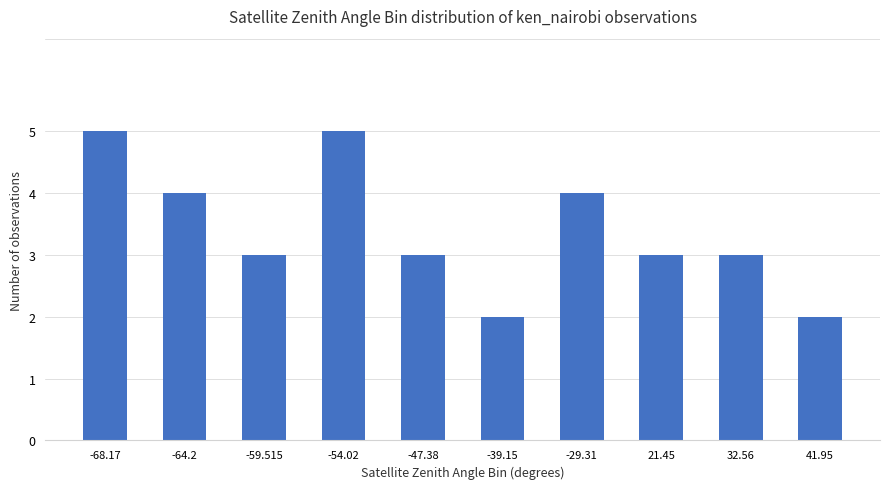

Count the number of data series in this chart.

1